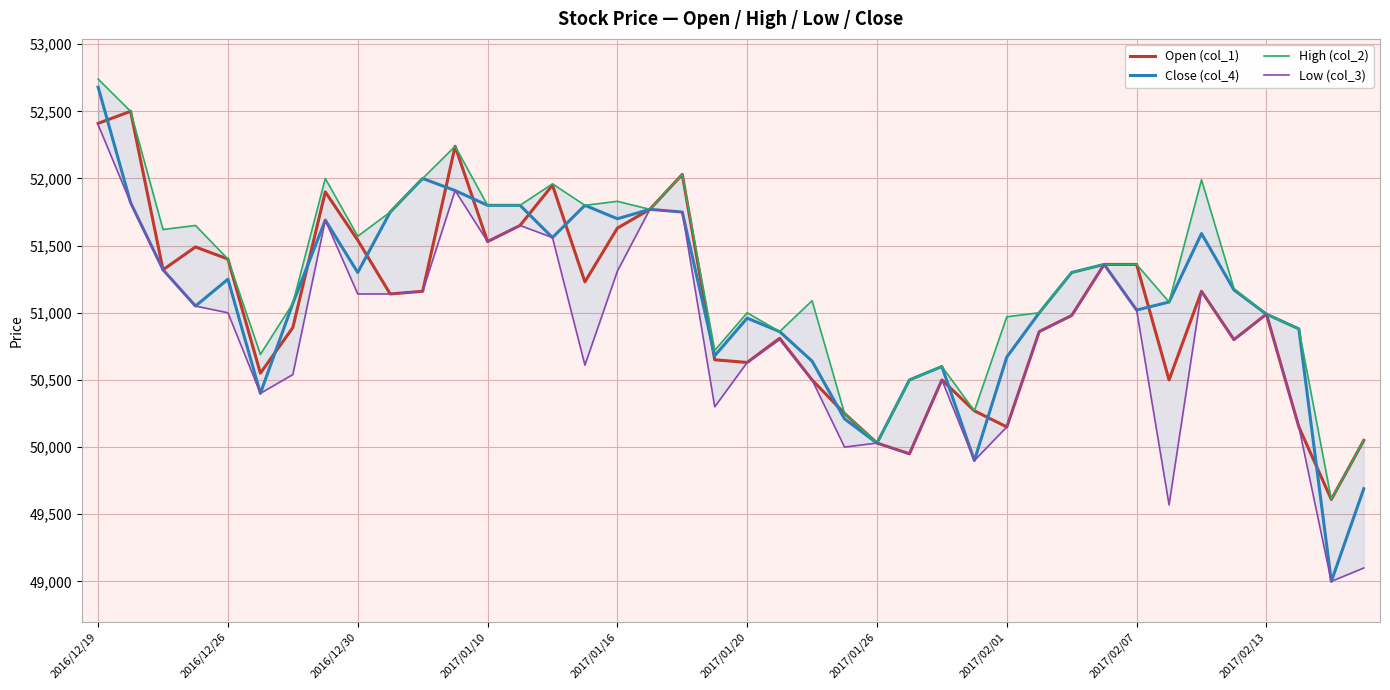

What is the highest value of the Close (col_4) series?

52680